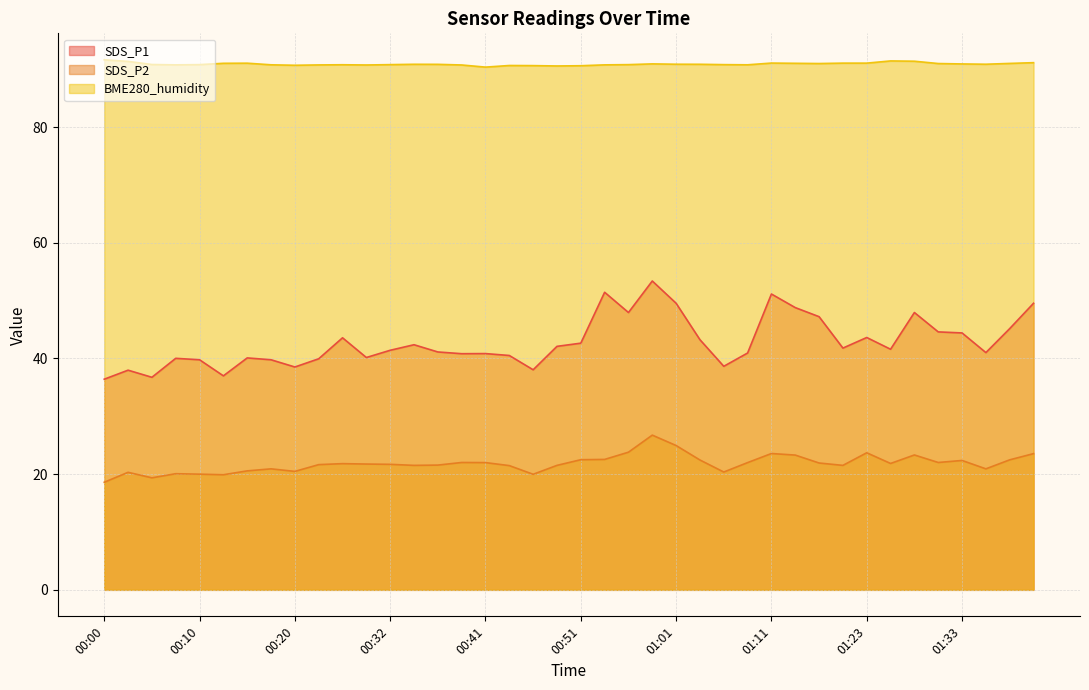

Which category has the highest value across all series?

00:00